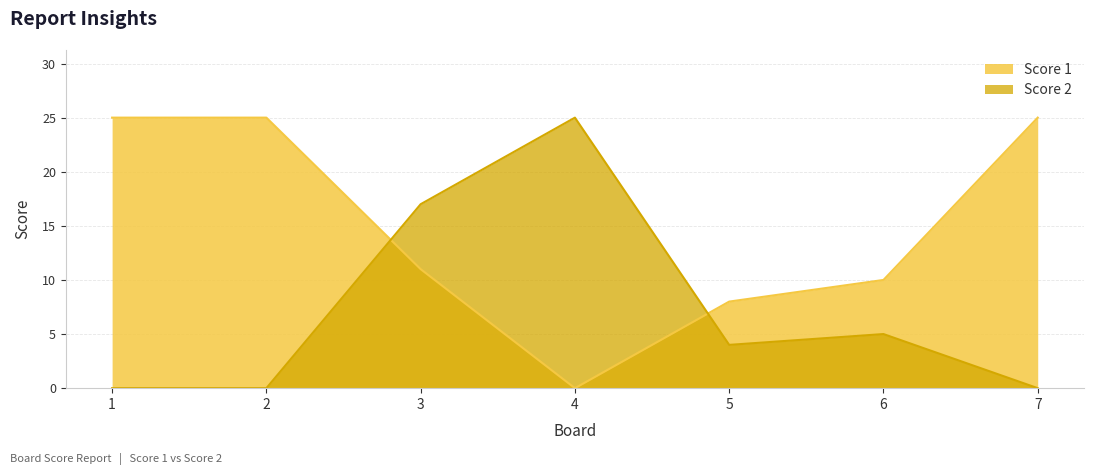

What is the spread (max minus min) of values at 5?

4